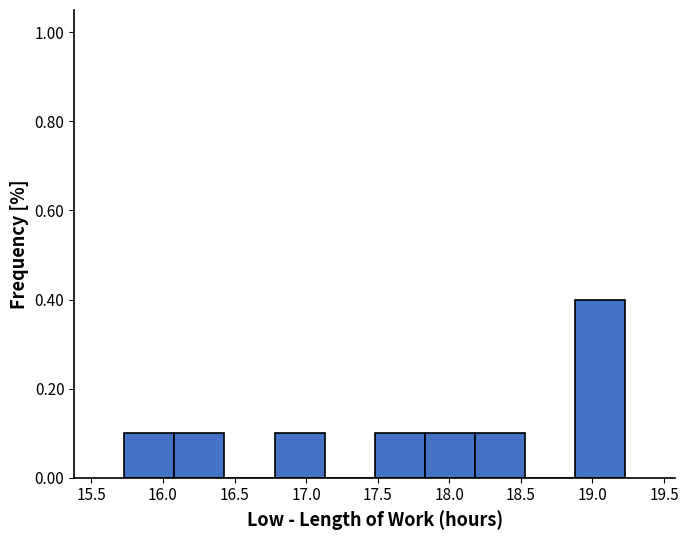

Reading left to right, transcribe this chart: for each bar, give the range it covers on the x-axis and its height. Neither the bar edges nor the heights are printed on the chart, so give them approximately, as read against the axes.

15.73 to 16.08: 0.1
16.08 to 16.43: 0.1
16.43 to 16.78: 0
16.78 to 17.13: 0.1
17.13 to 17.48: 0
17.48 to 17.83: 0.1
17.83 to 18.18: 0.1
18.18 to 18.53: 0.1
18.53 to 18.88: 0
18.88 to 19.23: 0.4